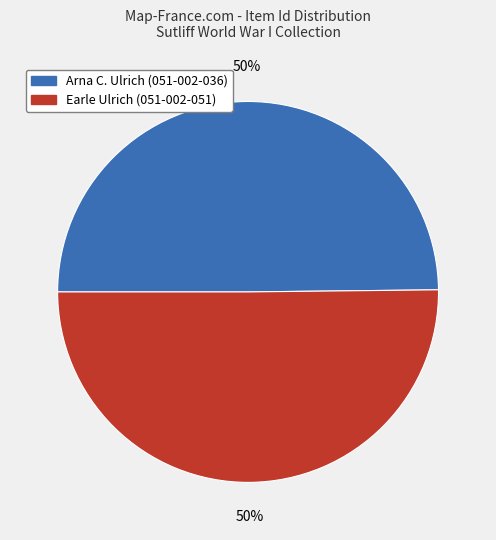

Is the sum of Earle Ulrich (051-002-051) and Arna C. Ulrich (051-002-036) greater than half?

Yes